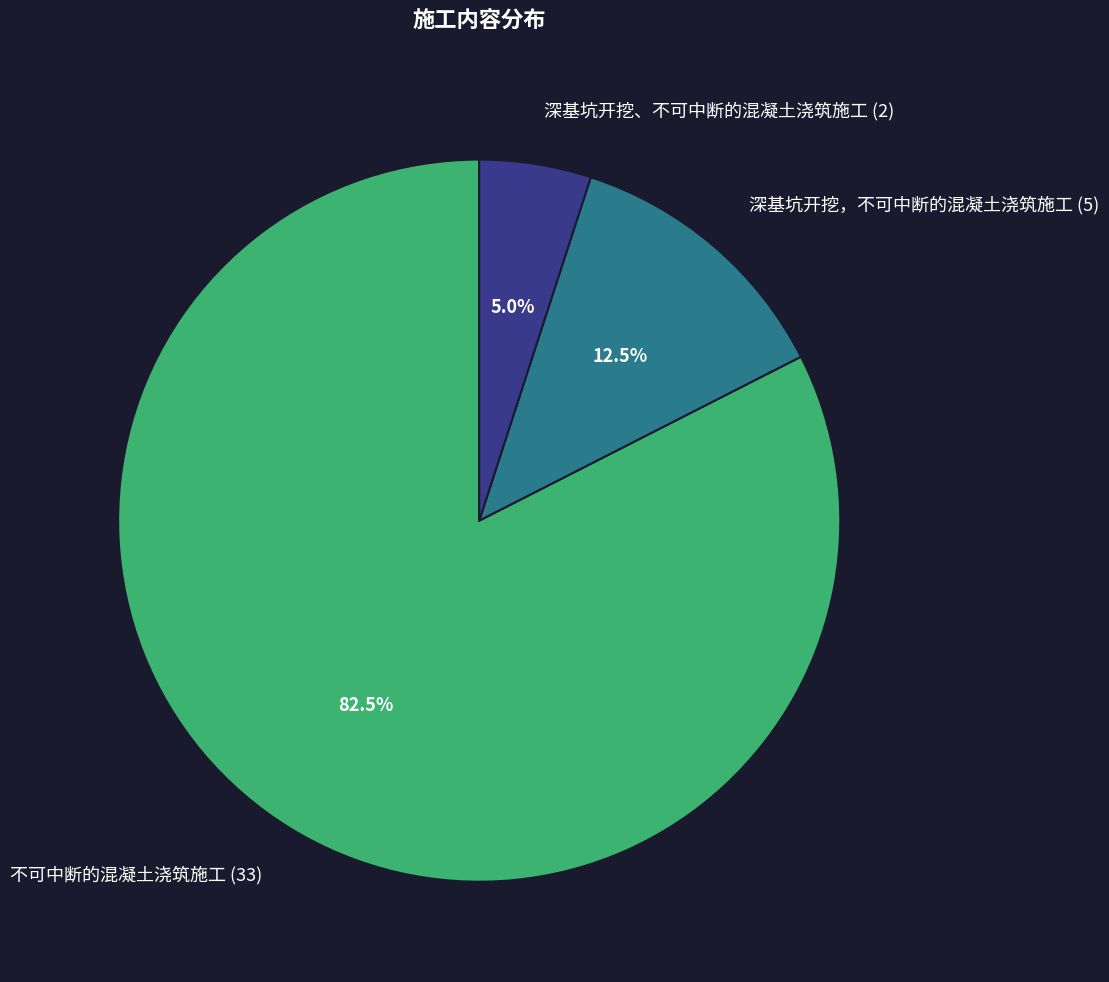

What is the largest slice in the pie chart?

不可中断的混凝土浇筑施工